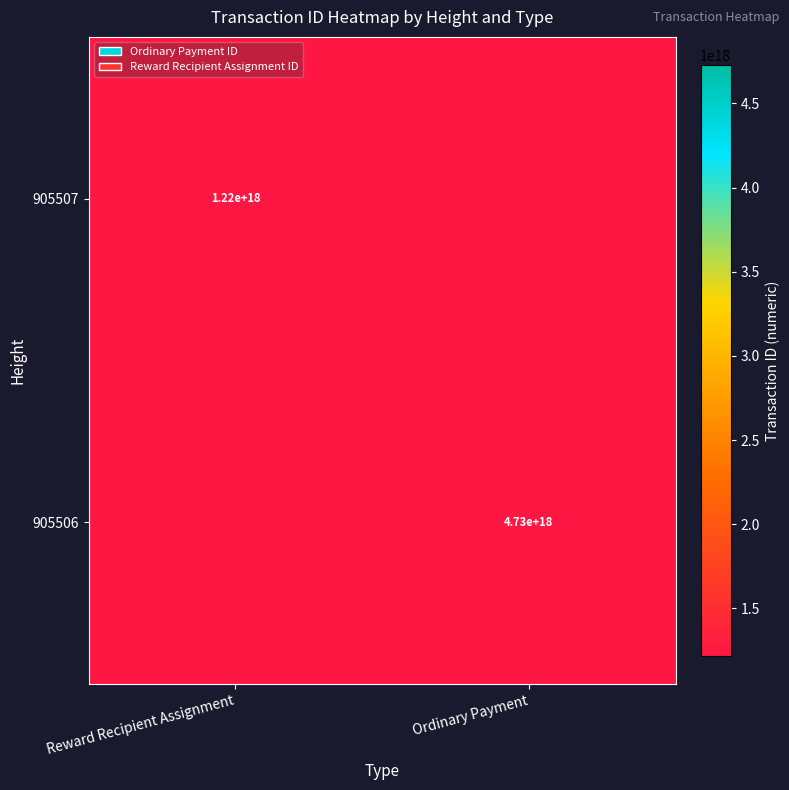

What is the total value across all series at Reward Recipient Assignment?

1